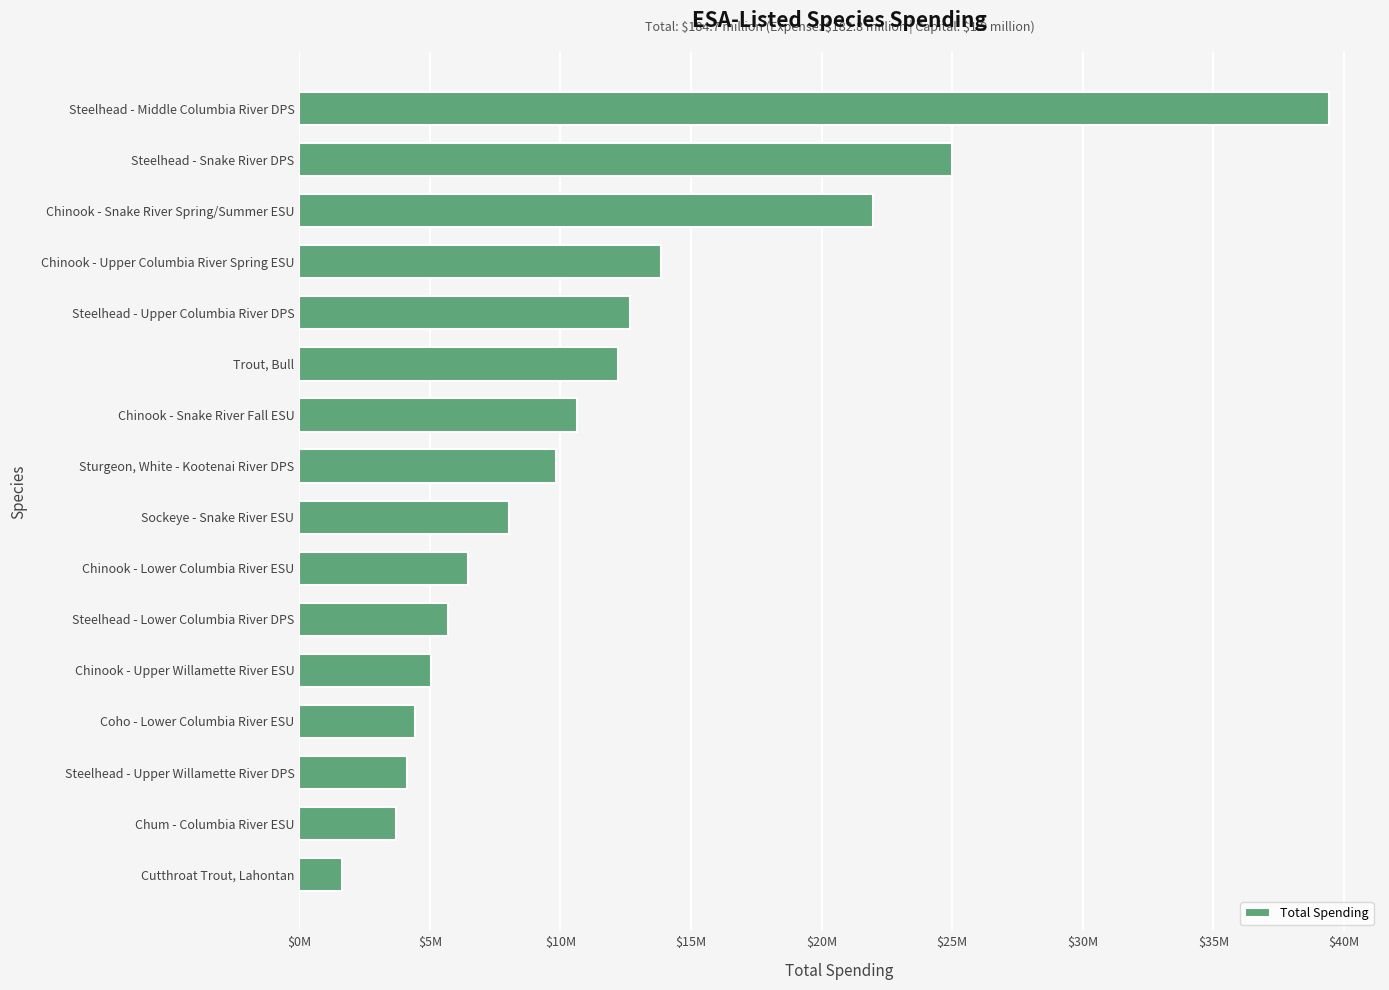

Which category has the lowest value across all series?

Cutthroat Trout, Lahontan